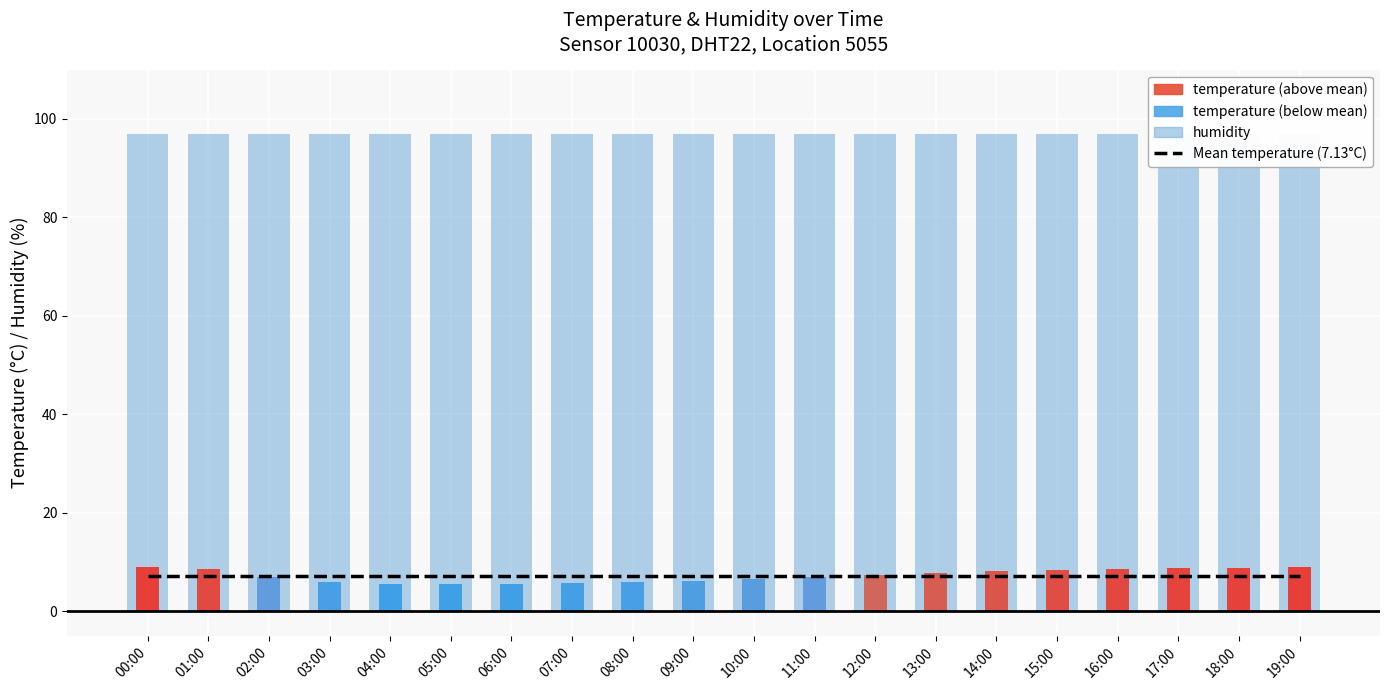

Which series has the largest total across all categories?

humidity